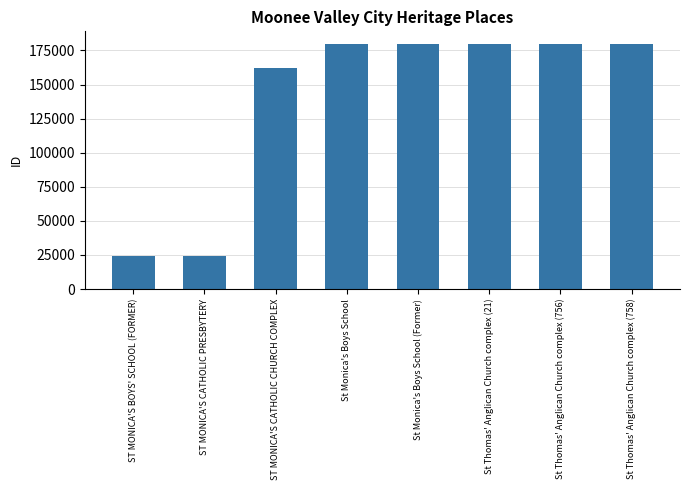

The chart shows a value of 179951 at St Thomas' Anglican Church complex (21). True or false?

True